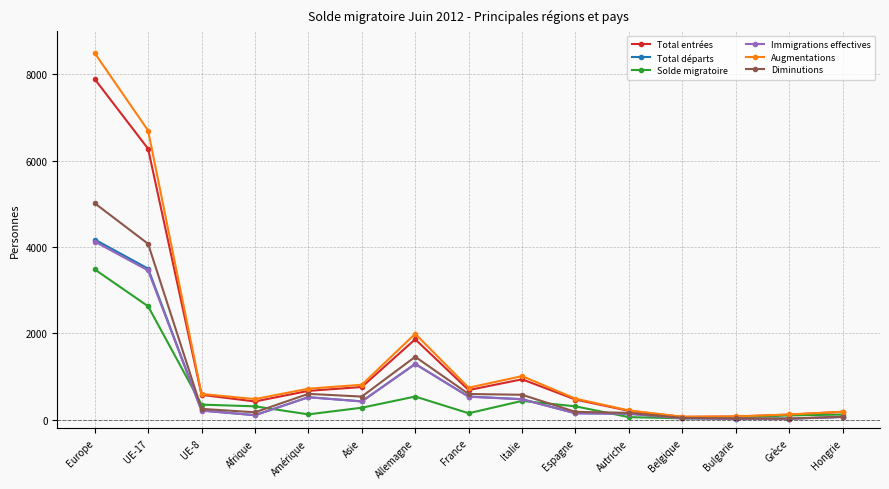

Is the value of Solde migratoire at France greater than the value of Diminutions at Europe?

No